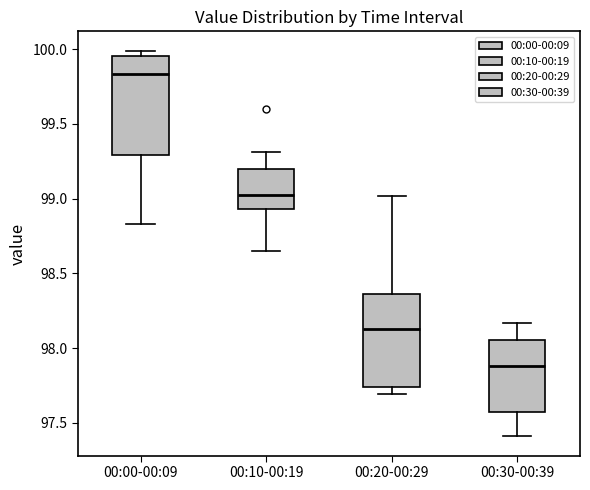

Where does the lower whisker of the box for 00:30-00:39 end on the y-axis? The values are not printed on the chart, so give them approximately, as read against the axis.

97.40